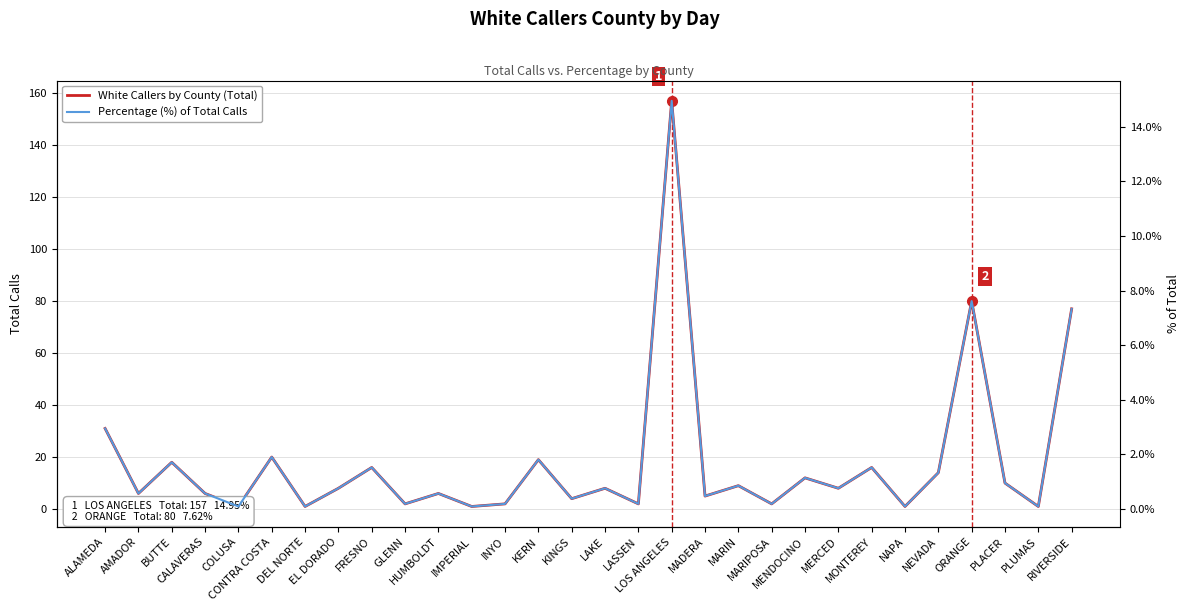

Rank the categories by White Callers by County (Total) value from lowest to highest.

COLUSA, DEL NORTE, IMPERIAL, NAPA, PLUMAS, GLENN, INYO, LASSEN, MARIPOSA, KINGS, MADERA, AMADOR, CALAVERAS, HUMBOLDT, EL DORADO, LAKE, MERCED, MARIN, PLACER, MENDOCINO, NEVADA, FRESNO, MONTEREY, BUTTE, KERN, CONTRA COSTA, ALAMEDA, RIVERSIDE, ORANGE, LOS ANGELES